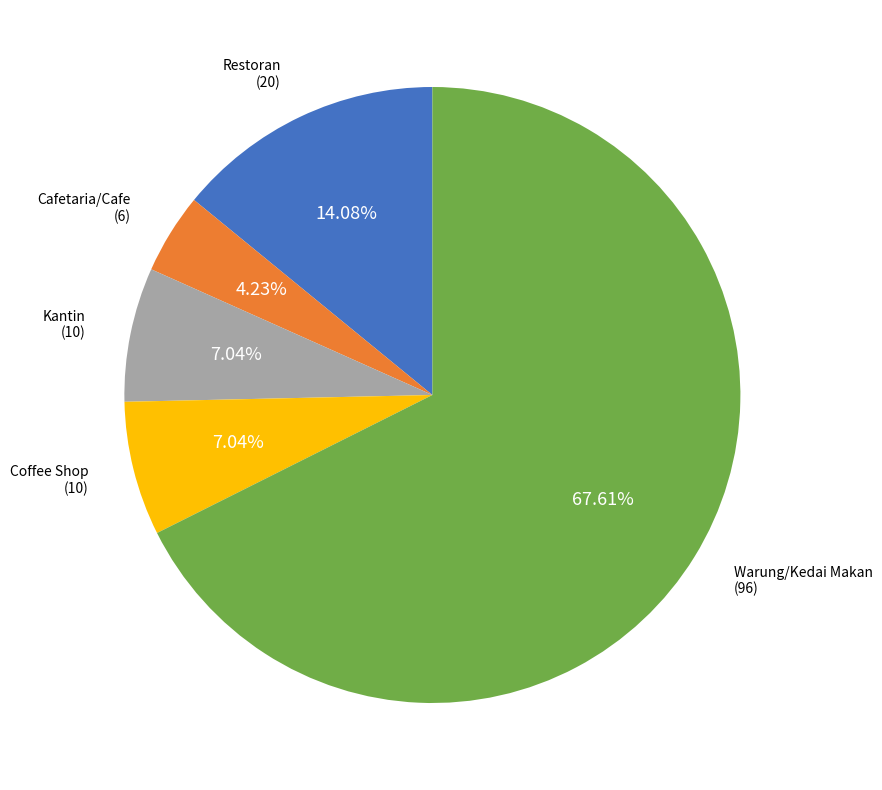

Which category accounts for the majority?

Warung/Kedai Makan (96)